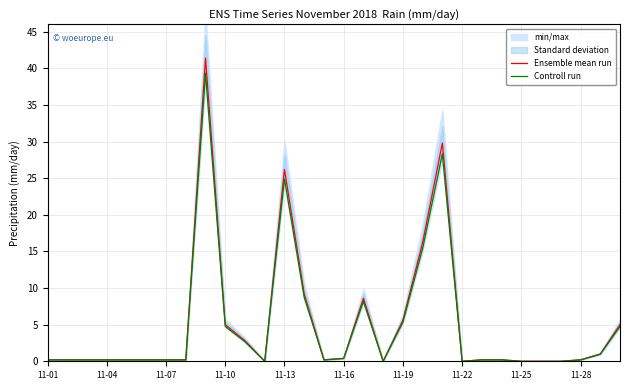

At how many categories does at least one series exceed 21?

3